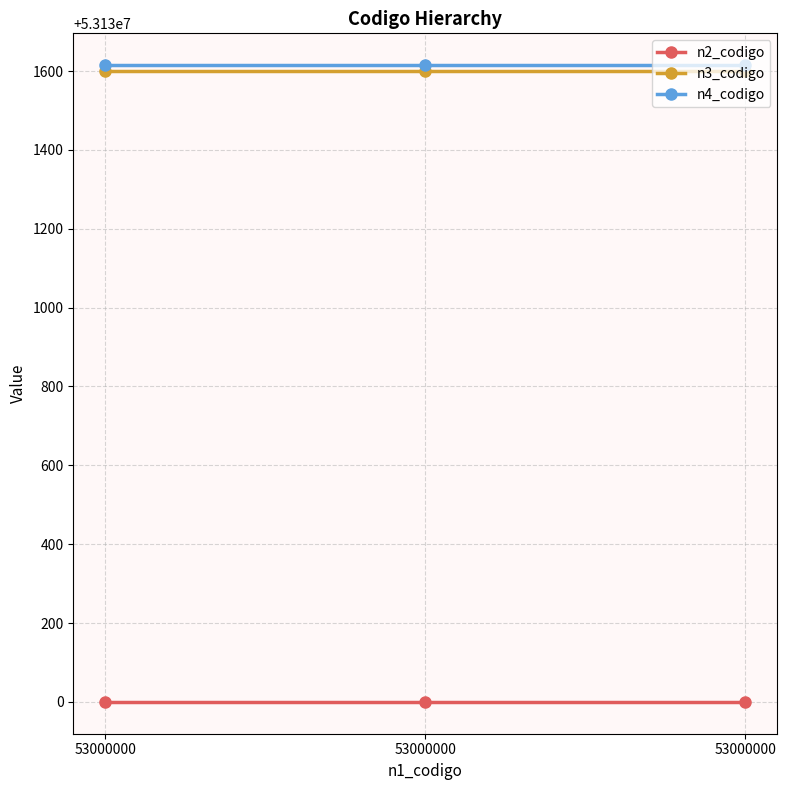

At which label is n2_codigo closest to 53130000?

53000000